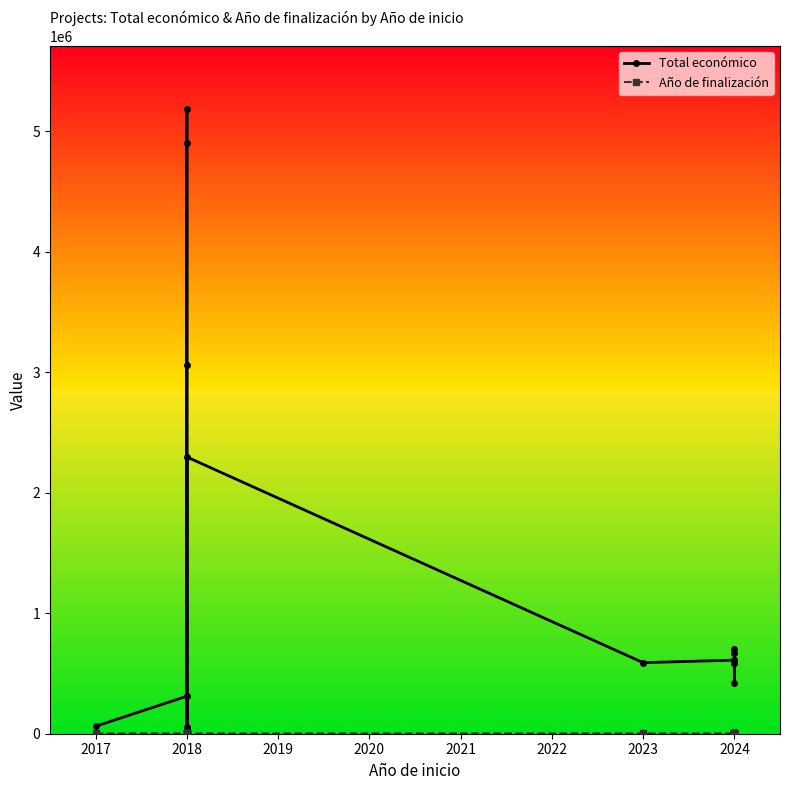

True or false: Año de finalización has more than 1 points higher than both neighbors.

False